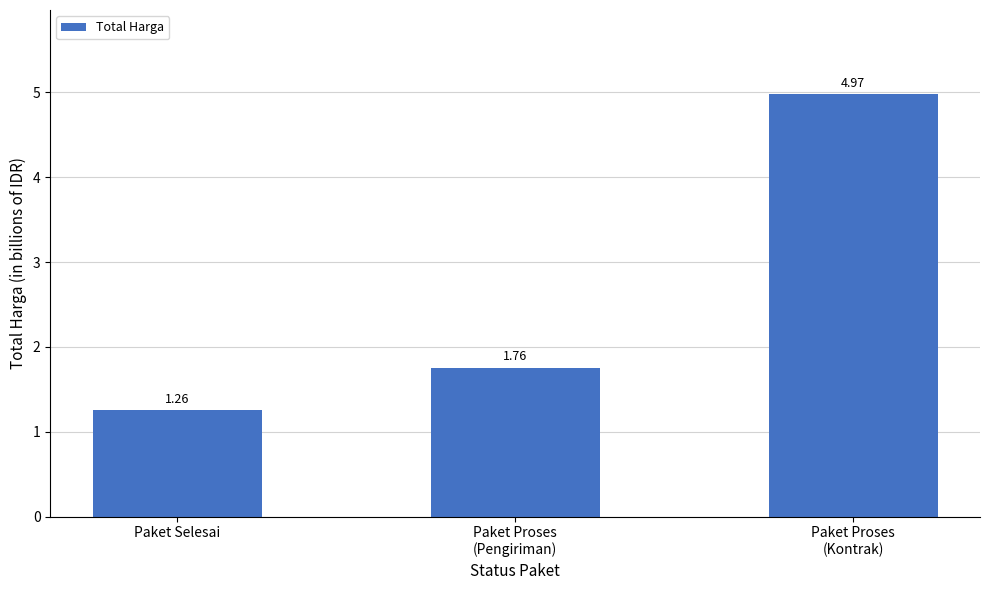

What is the sum of all values?

8.0